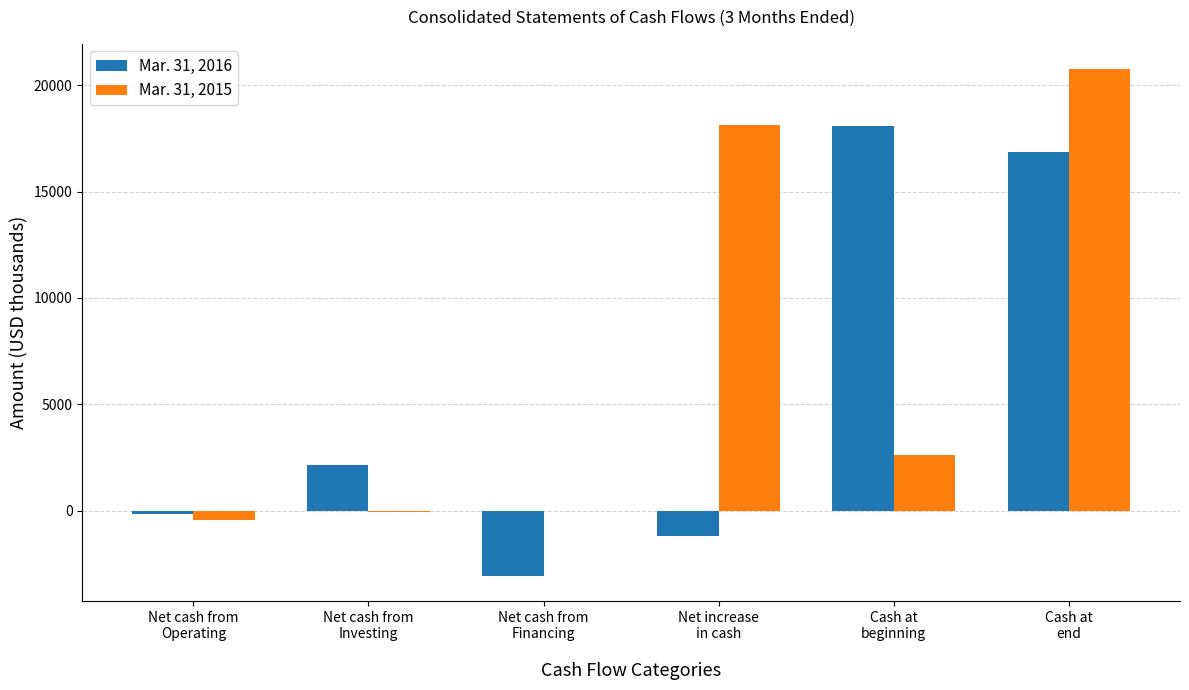

How many series are shown in this chart?

2